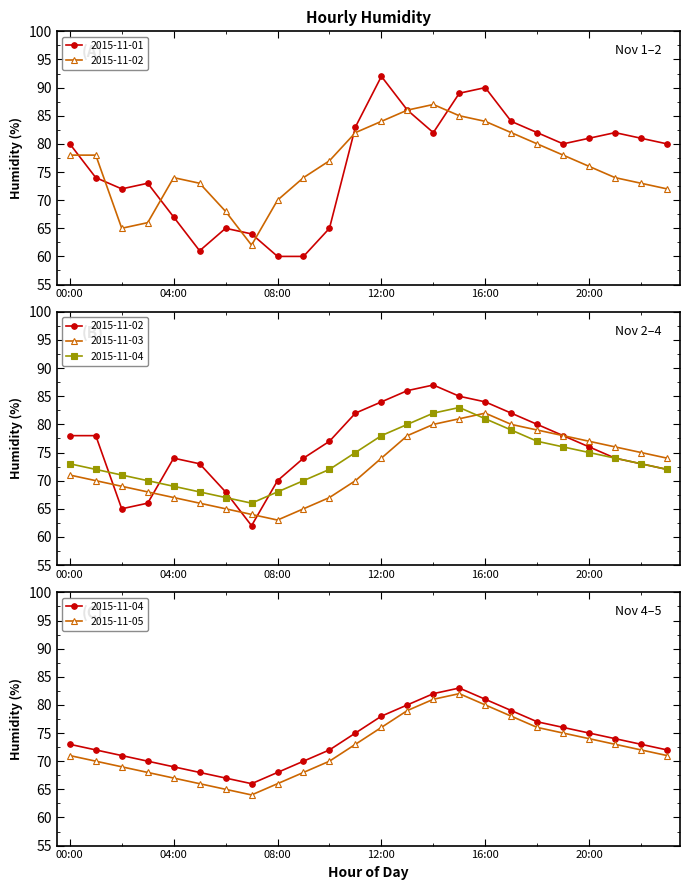

How many lines are shown in the chart?

5